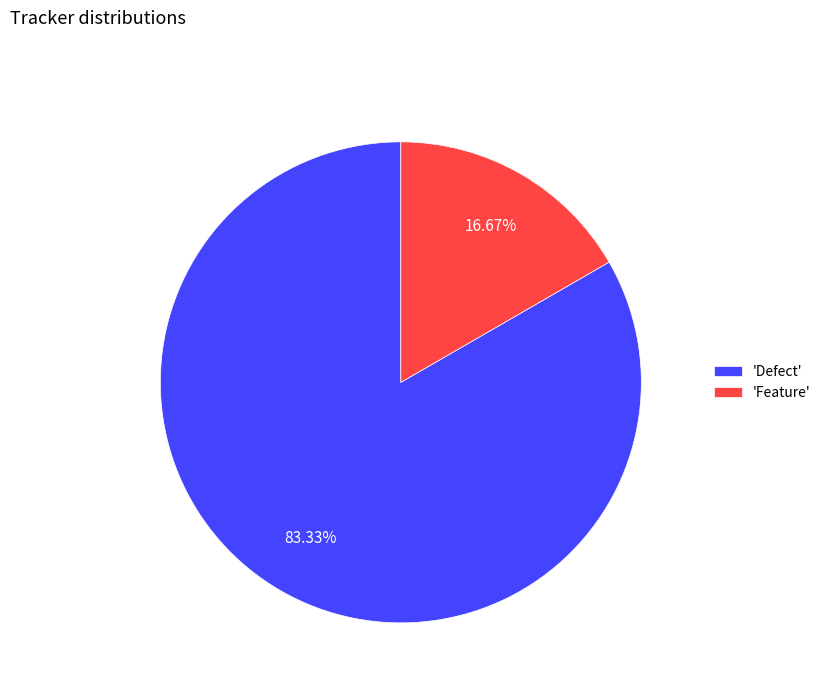

Is the sum of 'Feature' and 'Defect' greater than half?

Yes